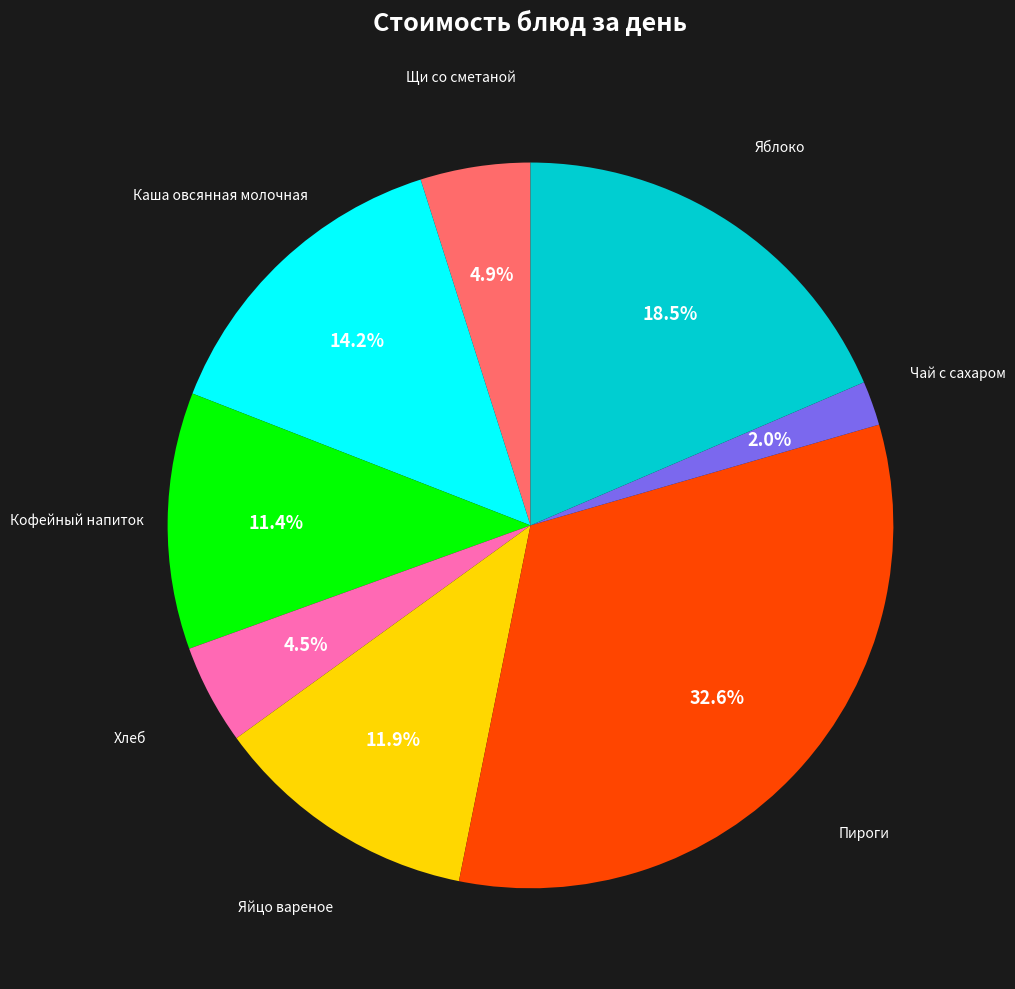

Does any single category account for the majority?

No